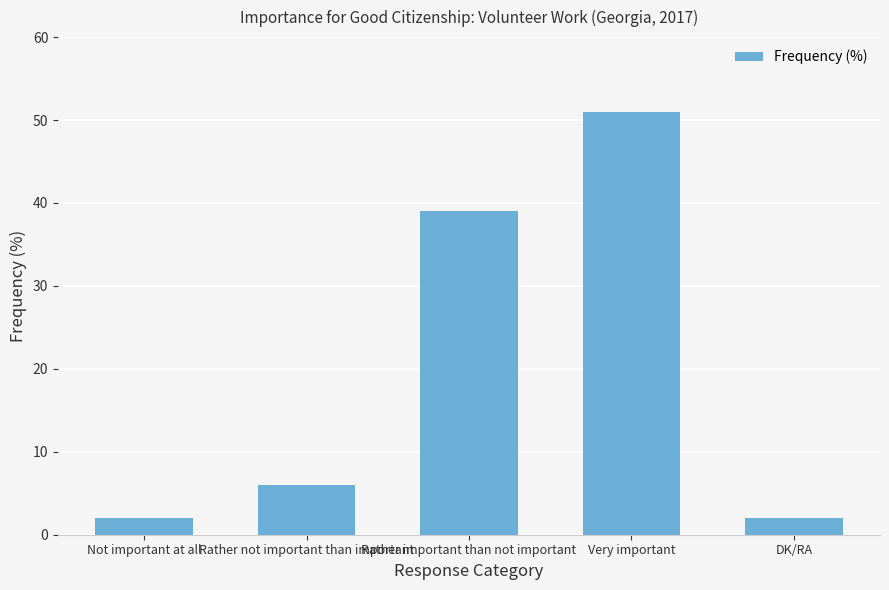

Between DK/RA and Rather not important than important, which is larger?

Rather not important than important